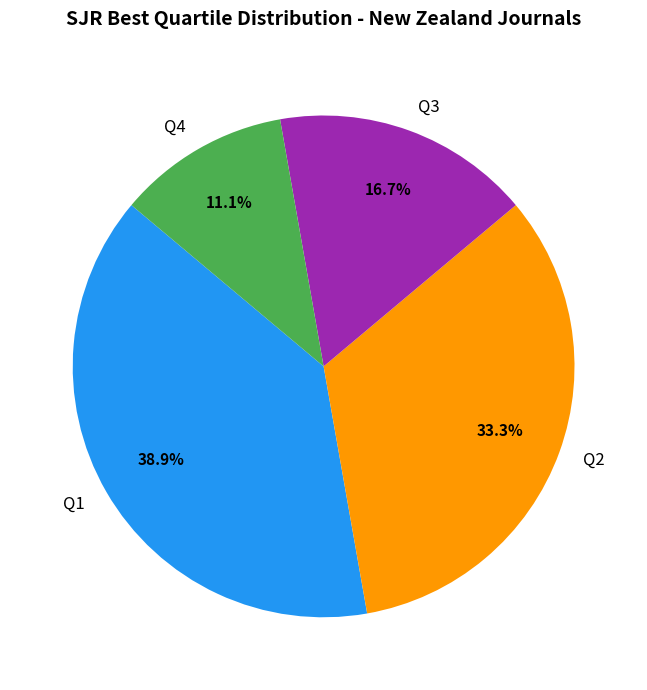

To the nearest percent, what is the difference between the largest and smallest slice percentages?

28%